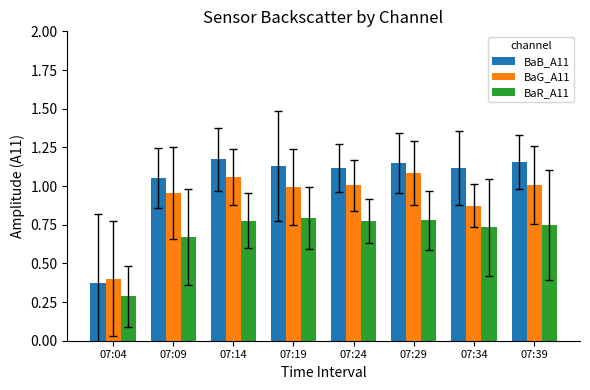

Which series has the widest spread of values?

BaB_A11